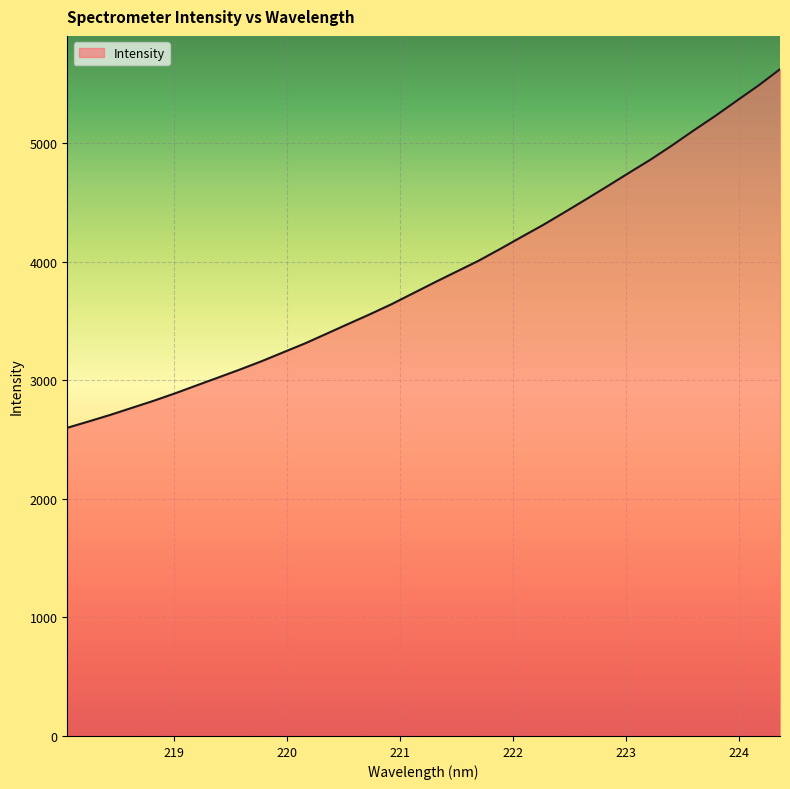

What is the greatest value displayed?

5622.9